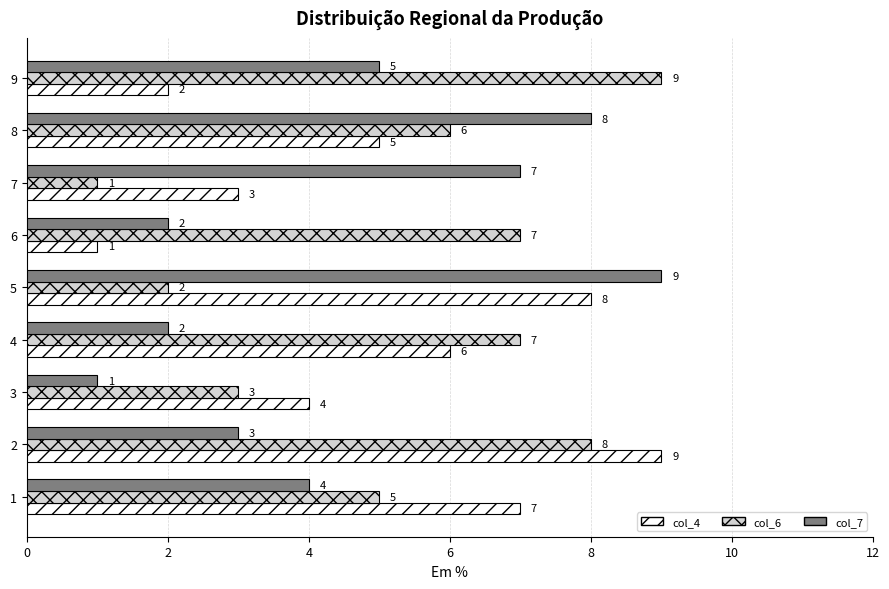

What is the average value of the col_4 series?

5